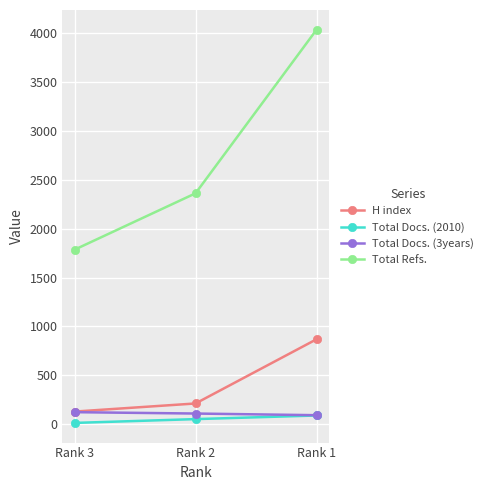

The value of Total Refs. at Rank 3 is 904. True or false?

False